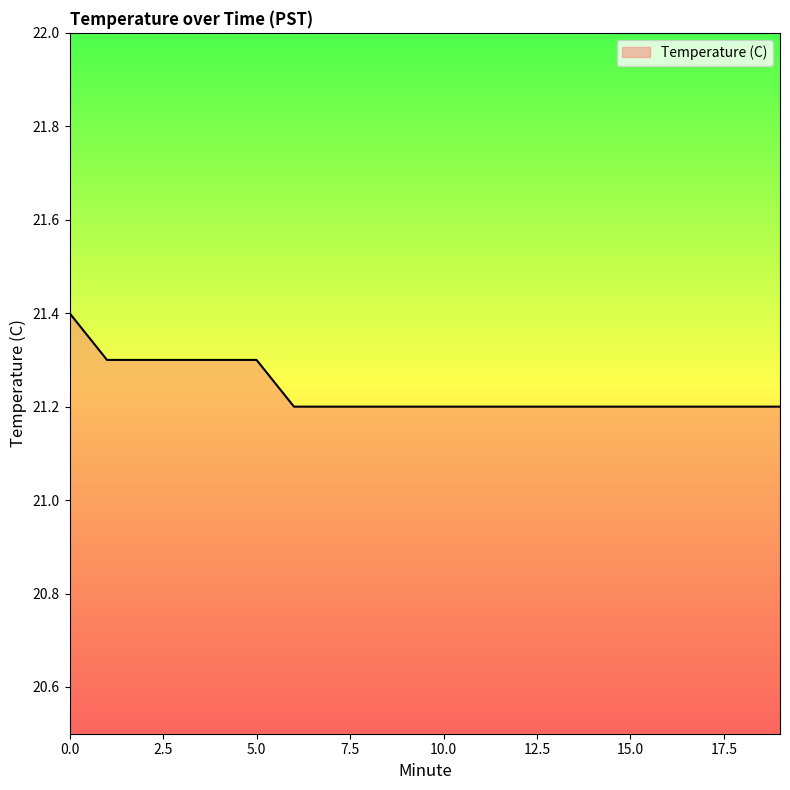

What is the greatest value displayed?

21.4